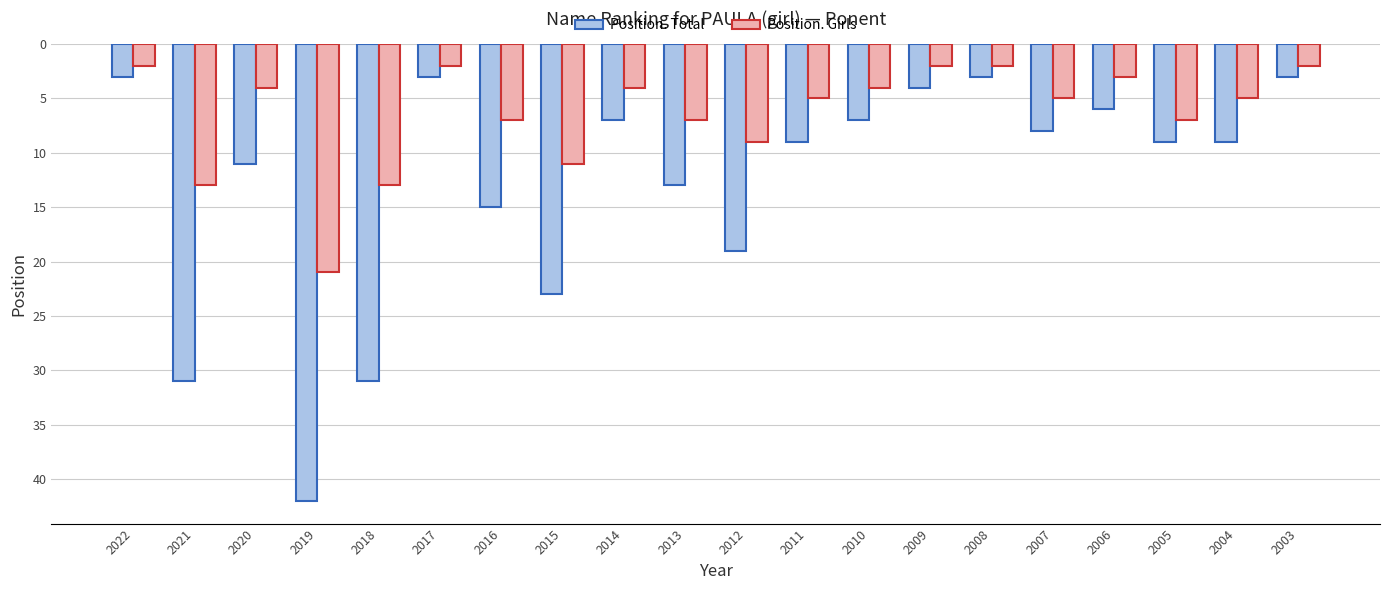

How many data points does each series have?

20